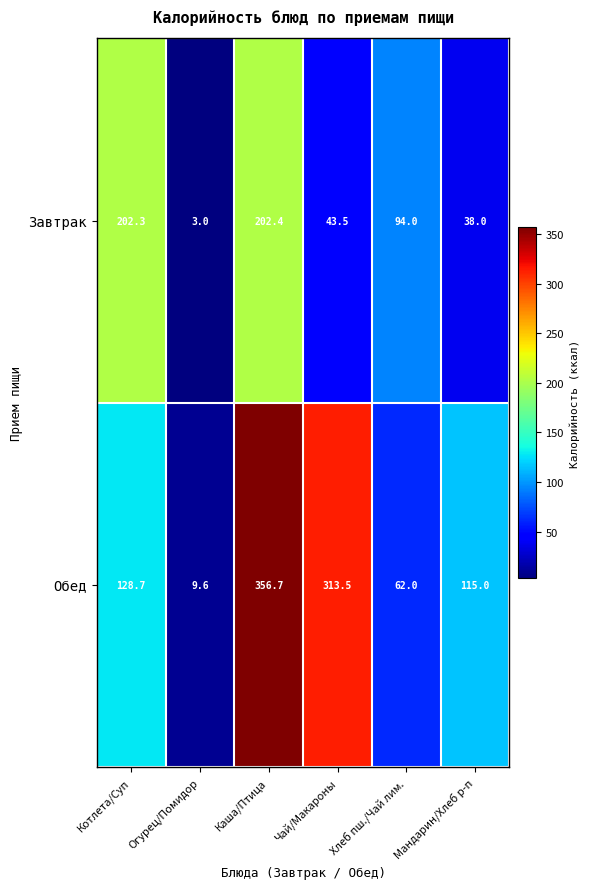

What is the maximum value shown in the chart?

356.7